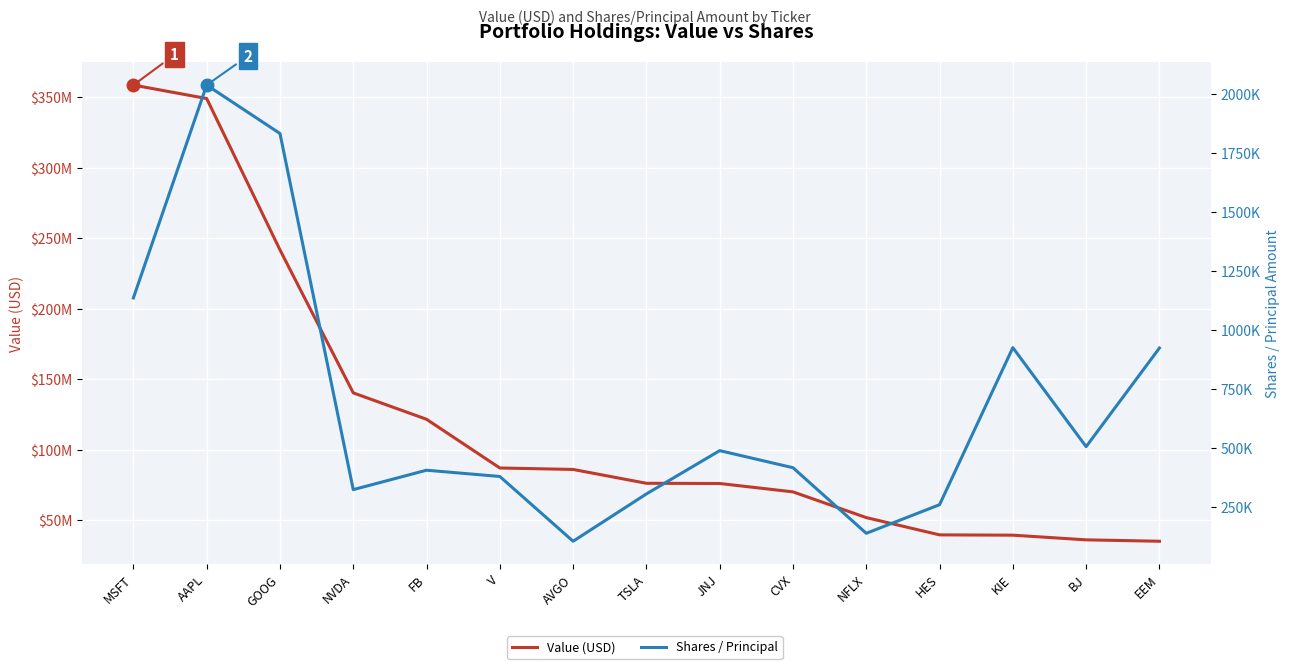

What is the difference between the Shares / Principal values at V and HES?

119751